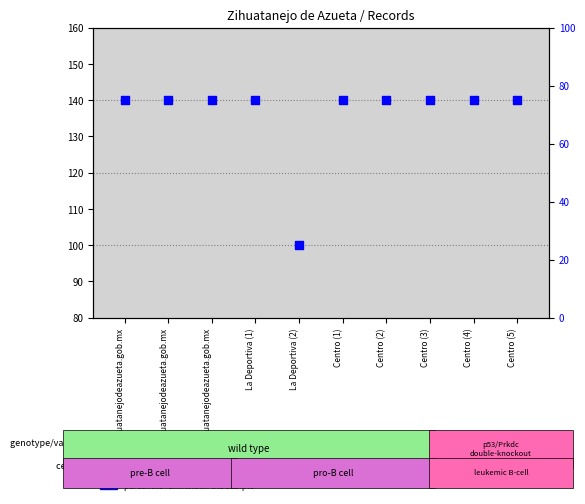

Is the value of count at ecologia@zihuatanejodeazueta.gob.mx greater than the value of percentile rank within the sample at capaz@zihuatanejodeazueta.gob.mx?

No